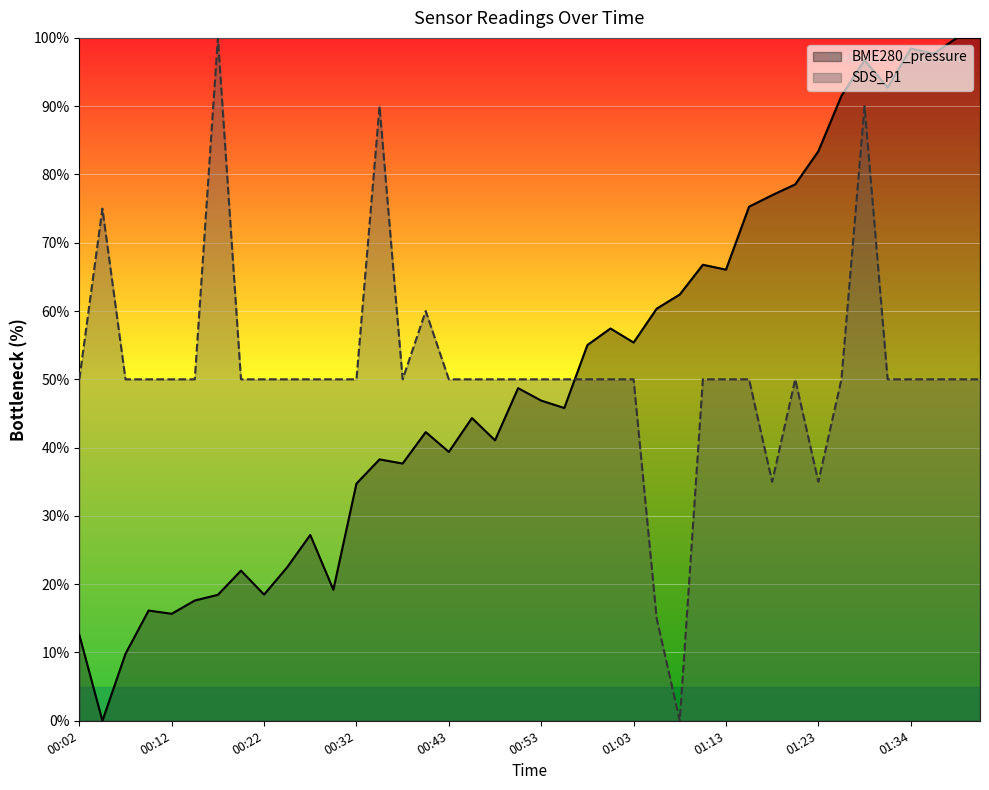

How many intersections are there between BME280_pressure and SDS_P1?

1